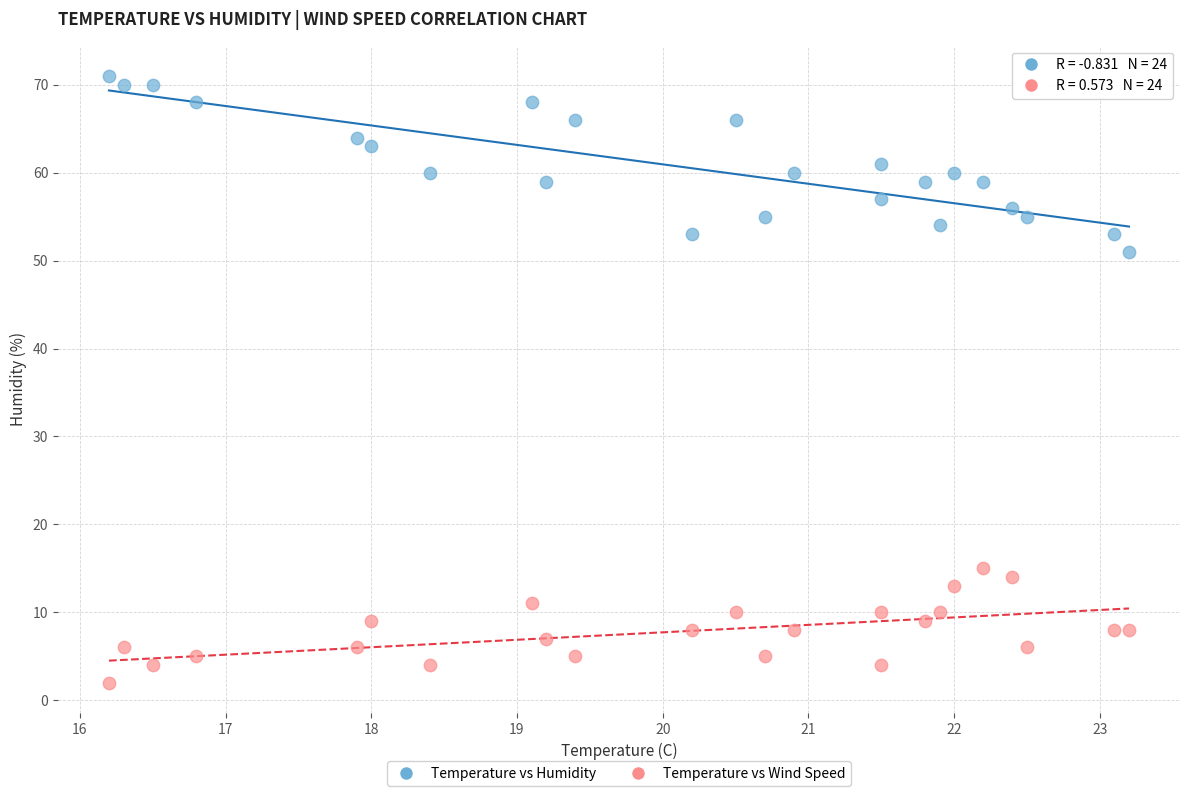

Across all series, what Y value is closest to 36?

51